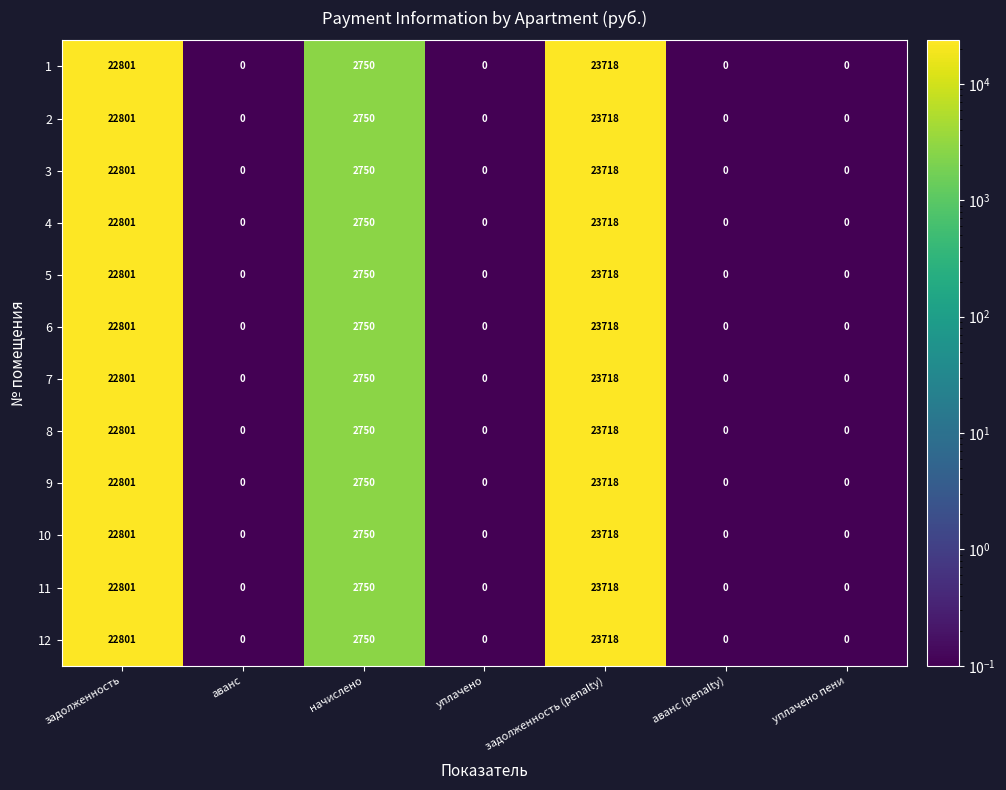

At which category is the sum across all series the highest?

задолженность (penalty)